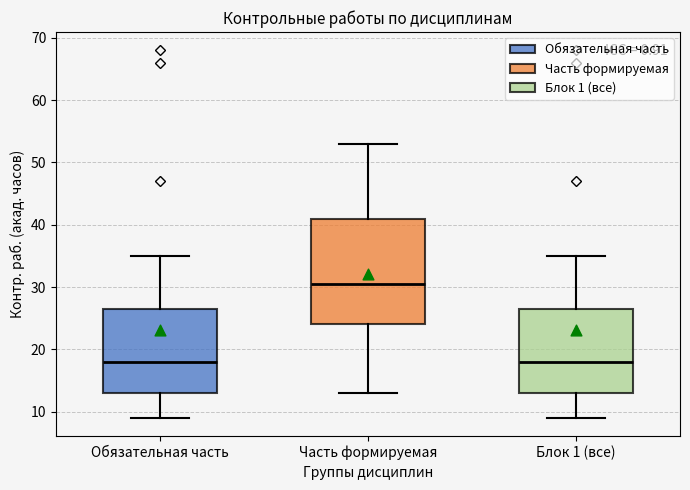

Which box has the highest median line?

Часть формируемая